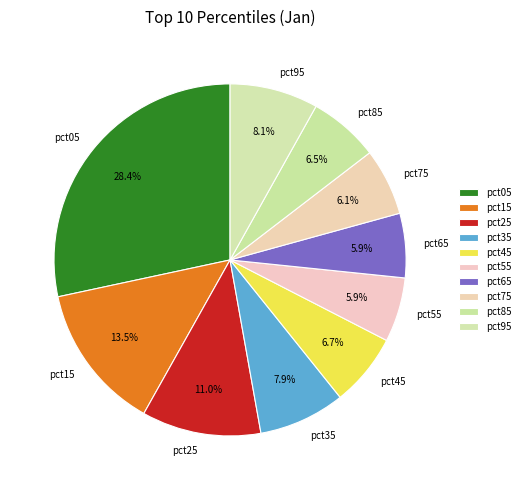

To the nearest percent, what percentage of the pie is pct55?

6%